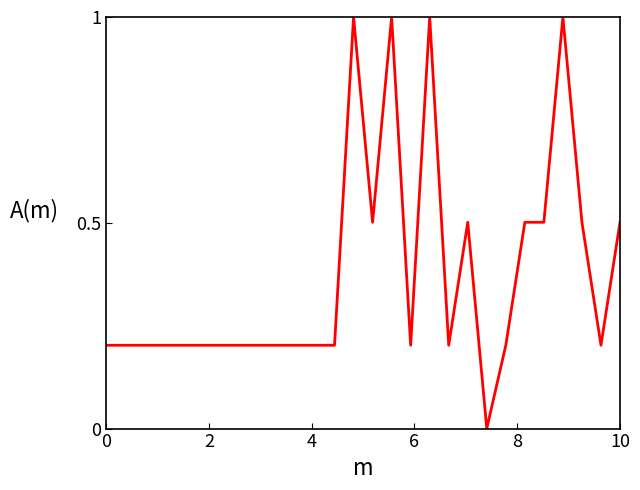

What is the difference between the maximum and minimum values?

1.0